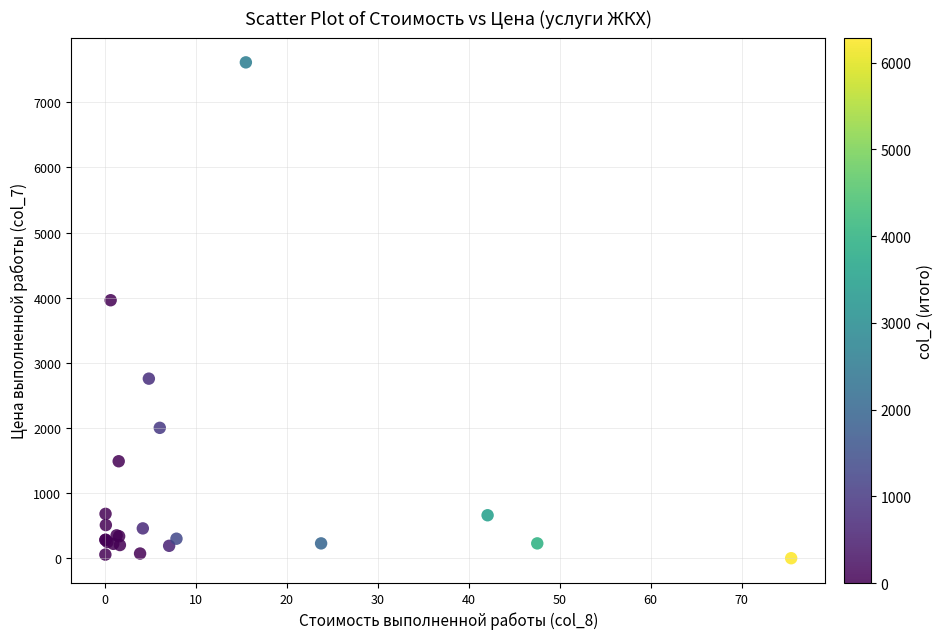

What Y value in the scatter plot is closest to 3806?

3961.2